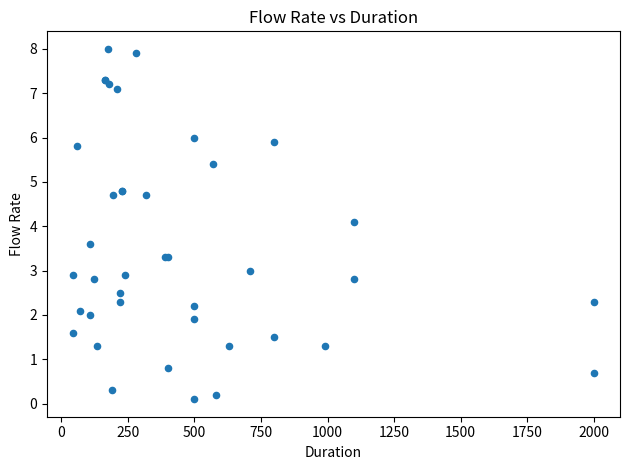

What Y value in the scatter plot is closest to 4?

4.1